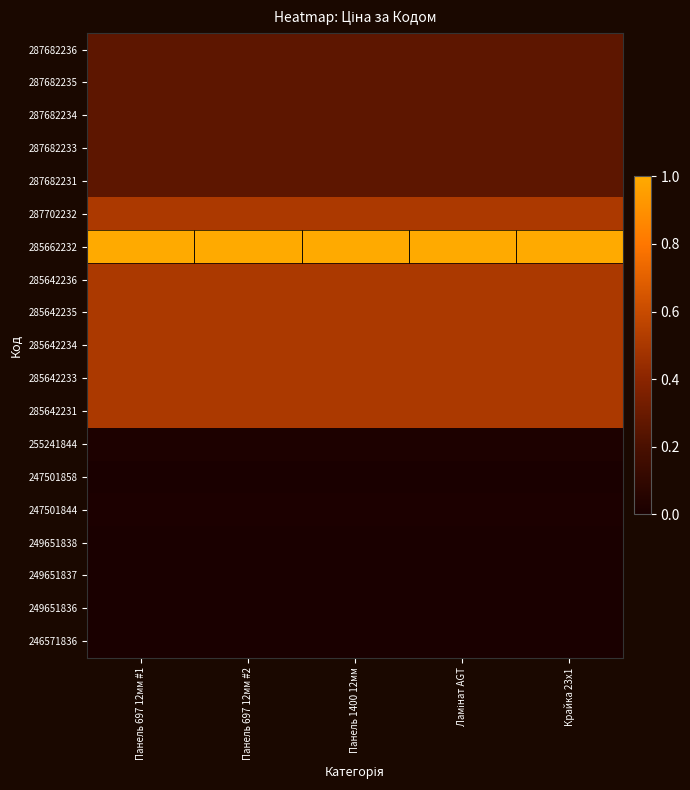

At how many categories does at least one series exceed 0?

5